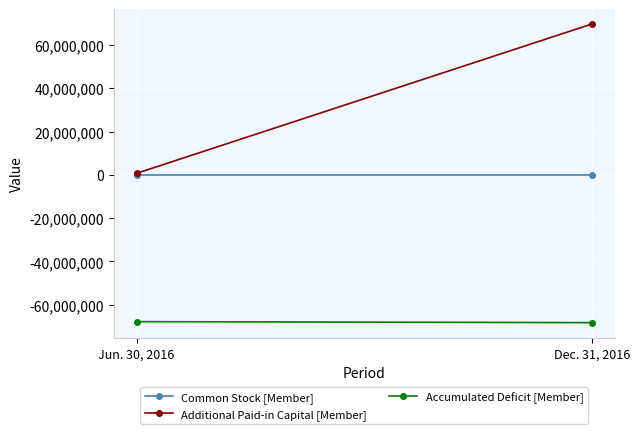

How many lines are shown in the chart?

3